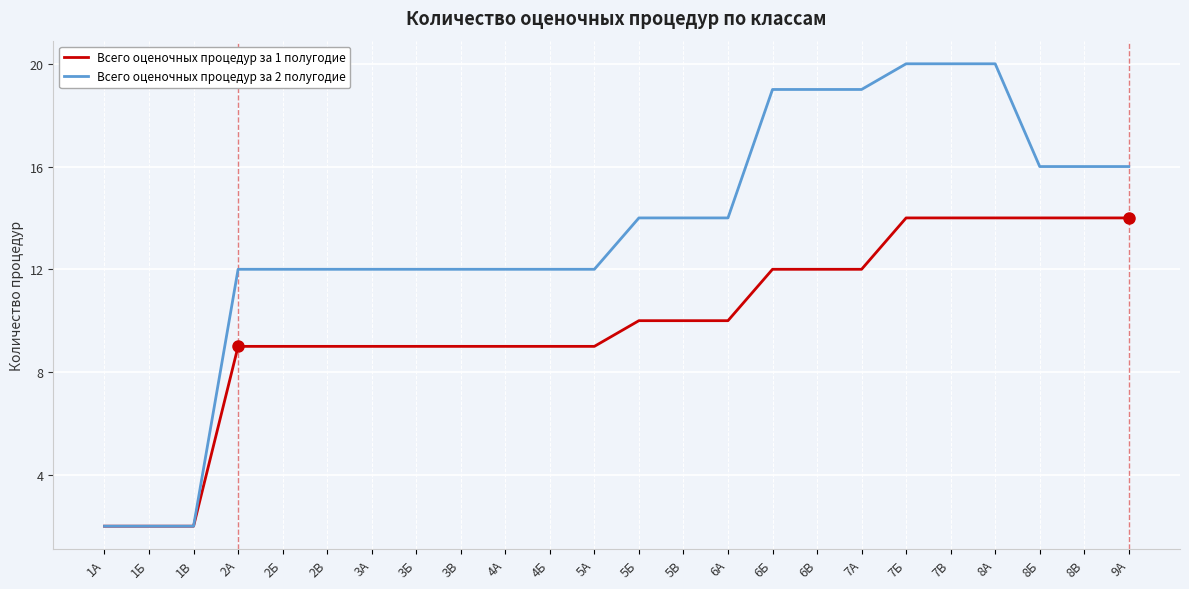

Does the chart display data point markers on the line(s)?

No